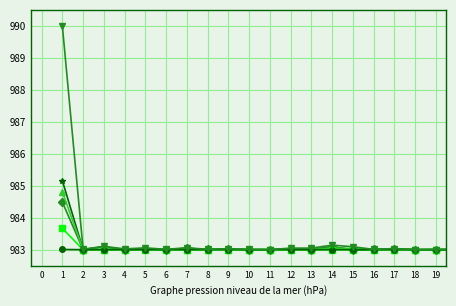

What is the smallest value displayed?

983.0